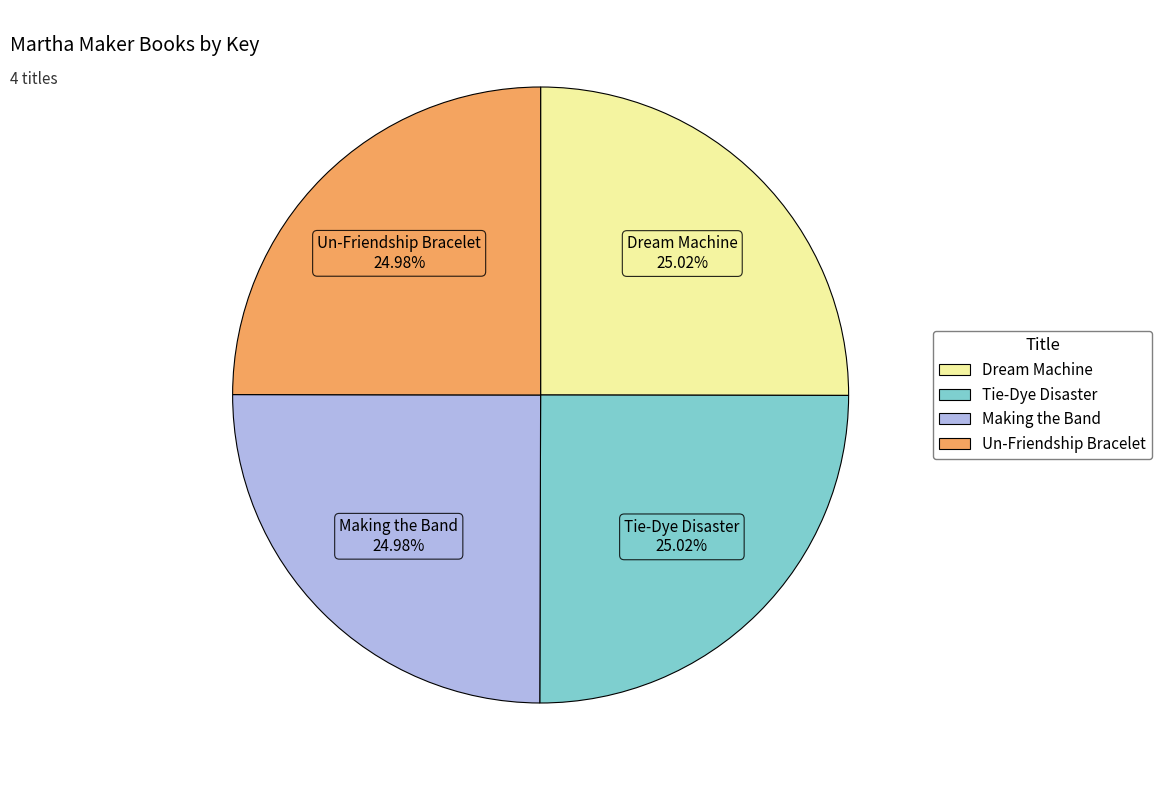

Is it true that Dream Machine is 18% of the pie?

False